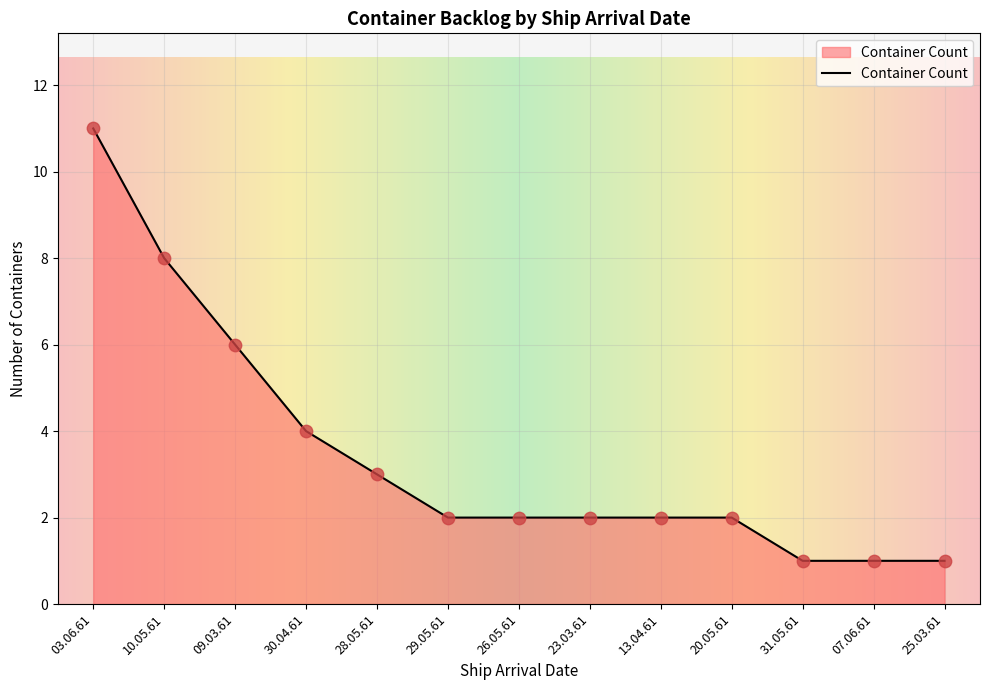

Between 10.05.61 and 30.04.61, which is larger?

10.05.61